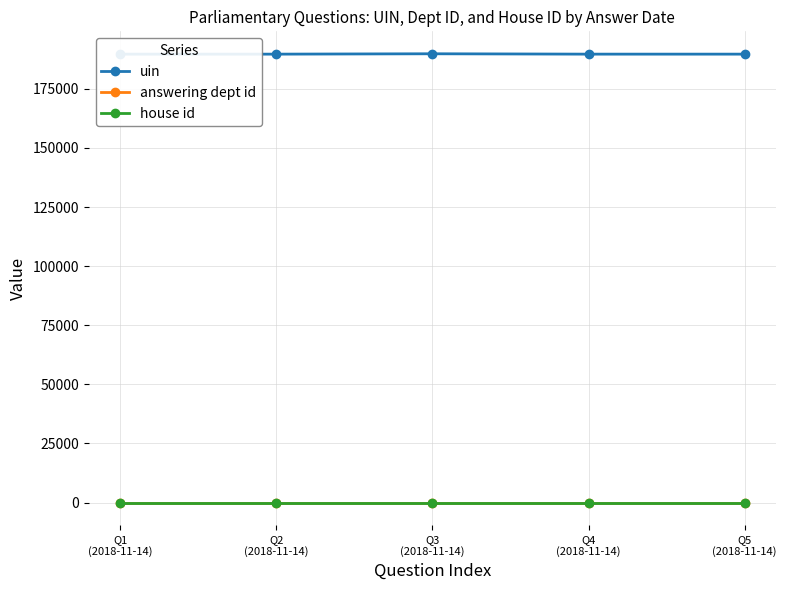

What value does the uin series have at Q2
(2018-11-14)?

189685